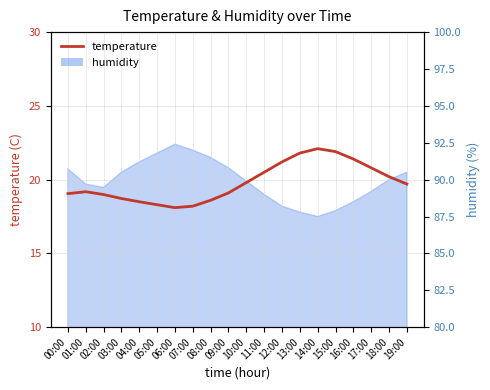

What is the change in value from 02:00 to 04:00?

-0.5